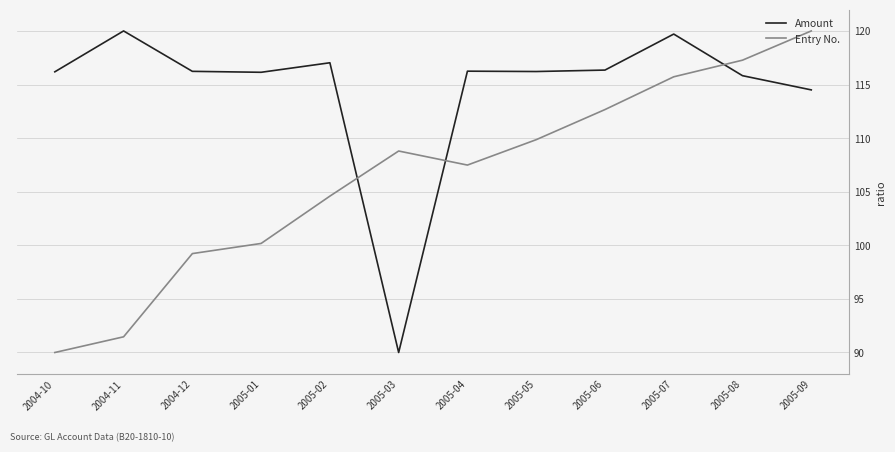

Is this an area chart (filled region under the line)?

No